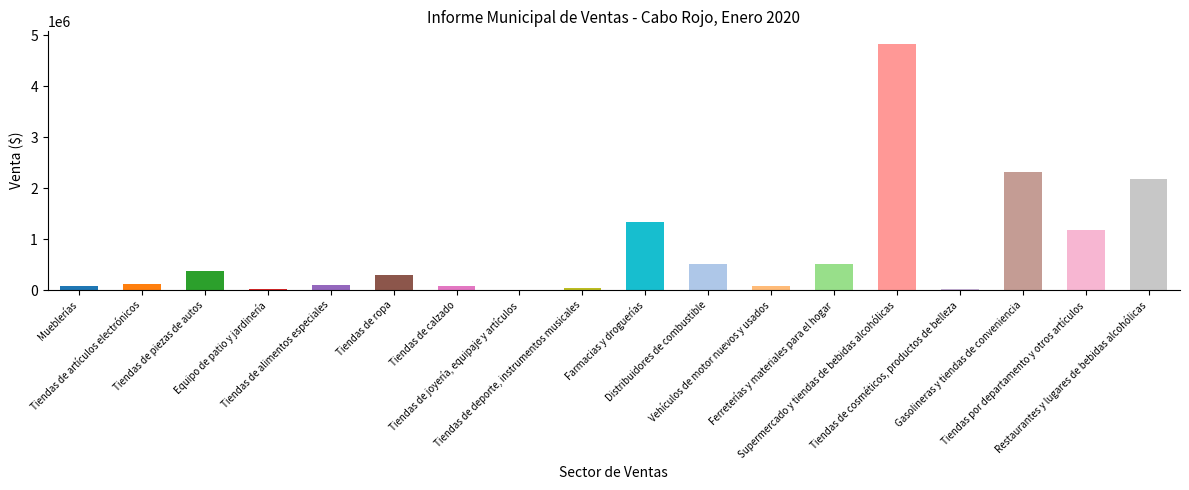

What is the average value?

783057.5